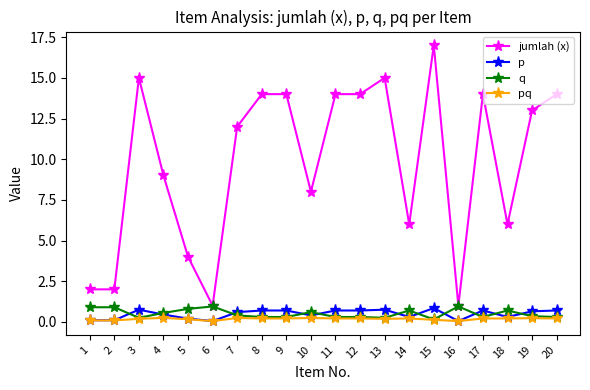

Which category has the highest value across all series?

15